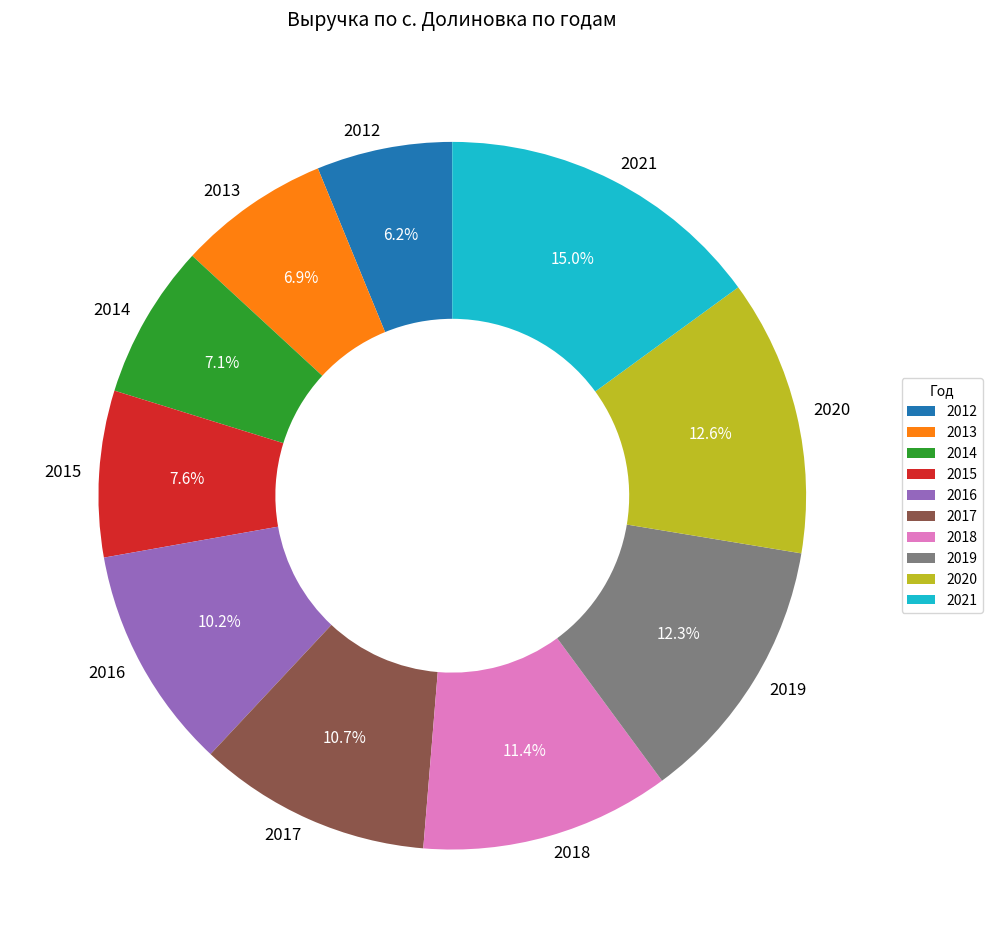

To the nearest percent, what portion does 2012 represent?

6%